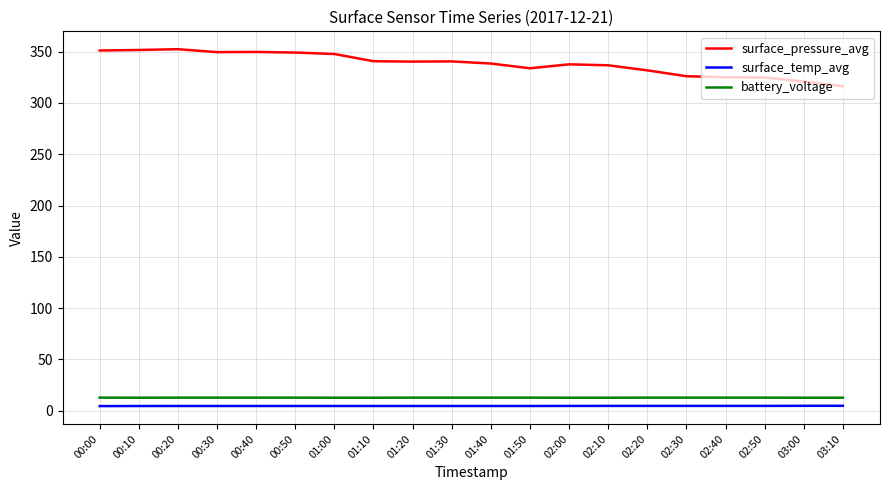

True or false: surface_temp_avg has a value of 4.5 at 00:40.

True